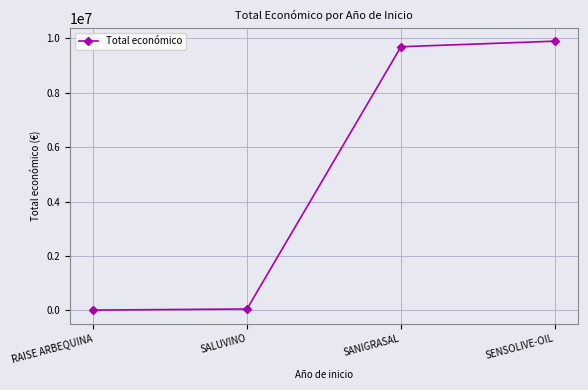

Reading right to left, list all the values displayed in this chart.

9900193	9695285	49342	10000